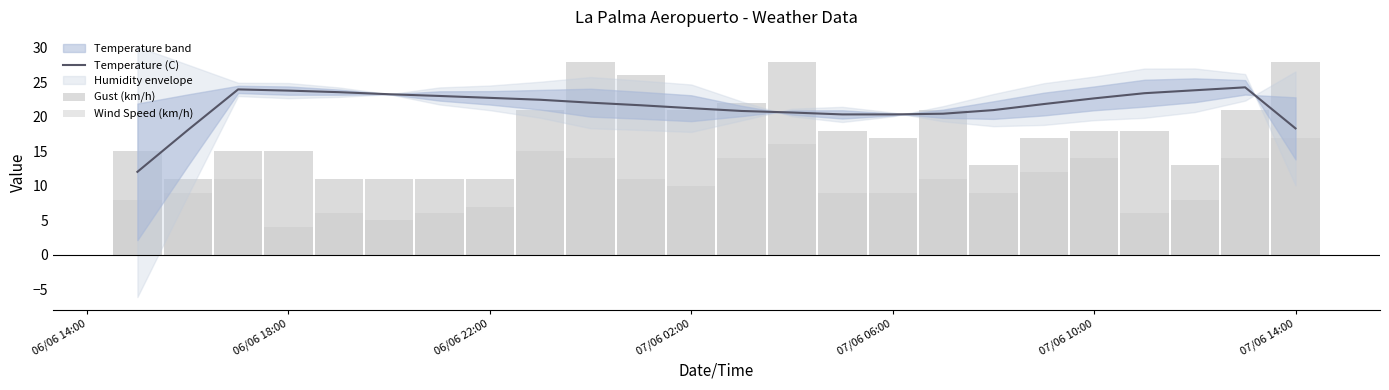

Reading right to left, what are all the values shown in this chart?

Temperature (C): 18.3	24.3	23.8	23.4	22.7	21.9	21.0	20.4	20.4	20.4	20.6	20.9	21.2	21.7	22.1	22.5	22.8	23.0	23.3	23.6	23.8	24.0	18.1	12.0
Gust (km/h): 28.0	21.0	13.0	18.0	18.0	17.0	13.0	21.0	17.0	18.0	28.0	22.0	21.0	26.0	28.0	21.0	11.0	11.0	11.0	11.0	15.0	15.0	11.0	15.0
Wind Speed (km/h): 17.0	14.0	8.0	6.0	14.0	12.0	9.0	11.0	9.0	9.0	16.0	14.0	10.0	11.0	14.0	15.0	7.0	6.0	5.0	6.0	4.0	11.0	9.0	8.0